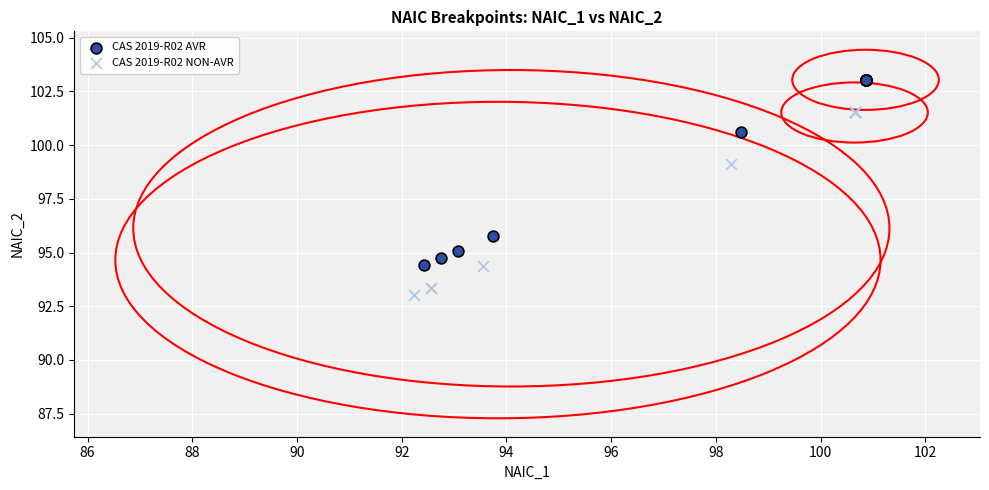

Which series has the widest spread of Y values?

CAS 2019-R02 AVR